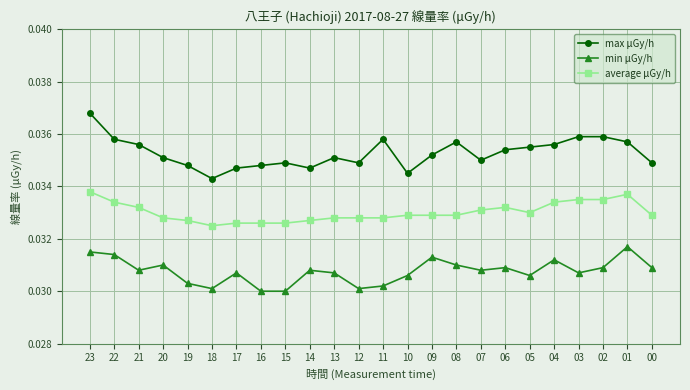

How many min μGy/h values are between 0 and 1?

24